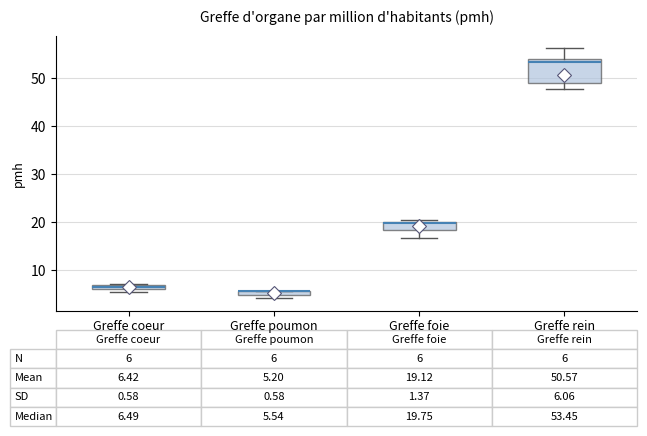

Which box is the tallest, from its lower edge to its upper edge?

Greffe rein